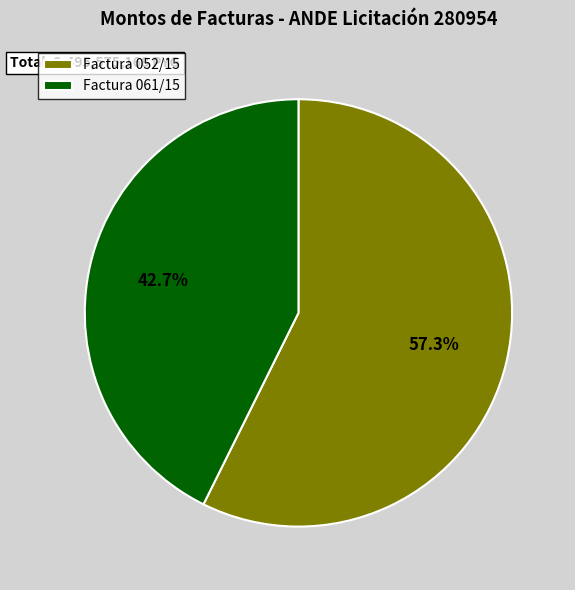

What is the ratio of the value at Factura 061/15 to the value at Factura 052/15?

0.7